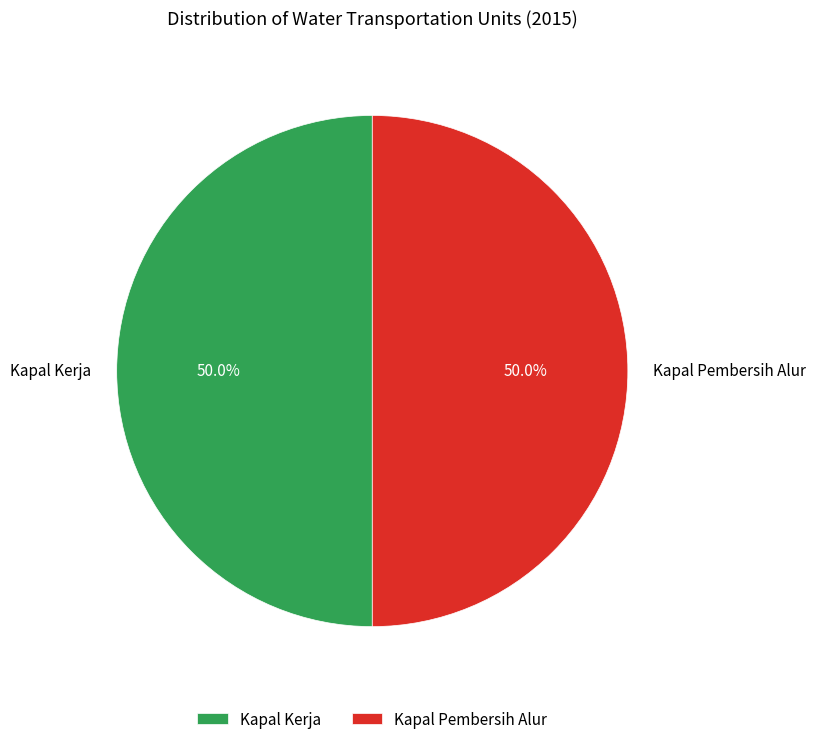

What is the ratio of the value at Kapal Pembersih Alur to the value at Kapal Kerja?

1.0